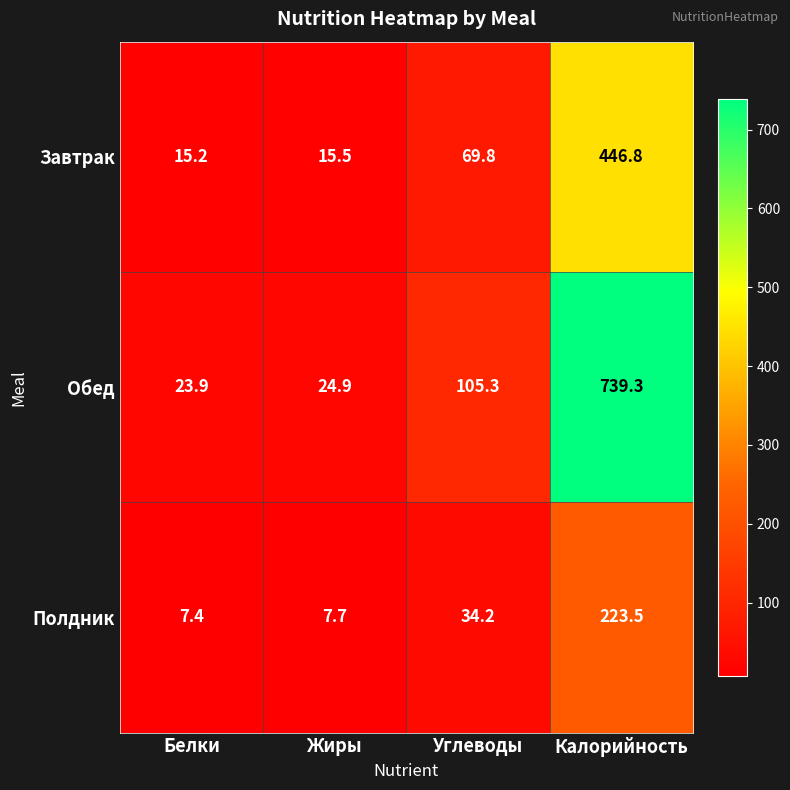

Reading left to right, list all the values displayed in this chart.

Завтрак: 15.2	15.5	69.8	446.8
Обед: 23.9	24.9	105.3	739.3
Полдник: 7.4	7.7	34.2	223.5